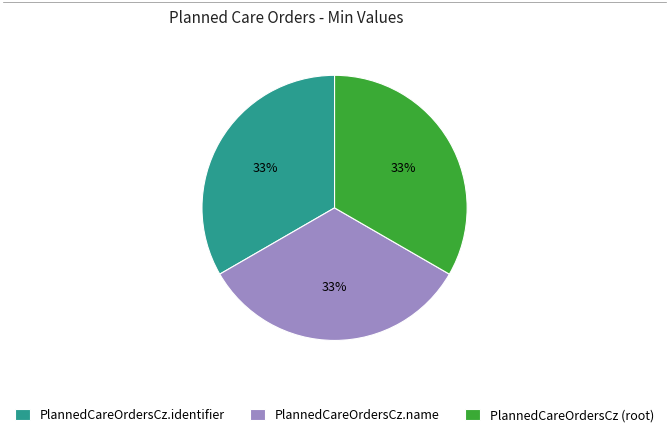

Is the sum of PlannedCareOrdersCz.name and PlannedCareOrdersCz (root) greater than half?

Yes